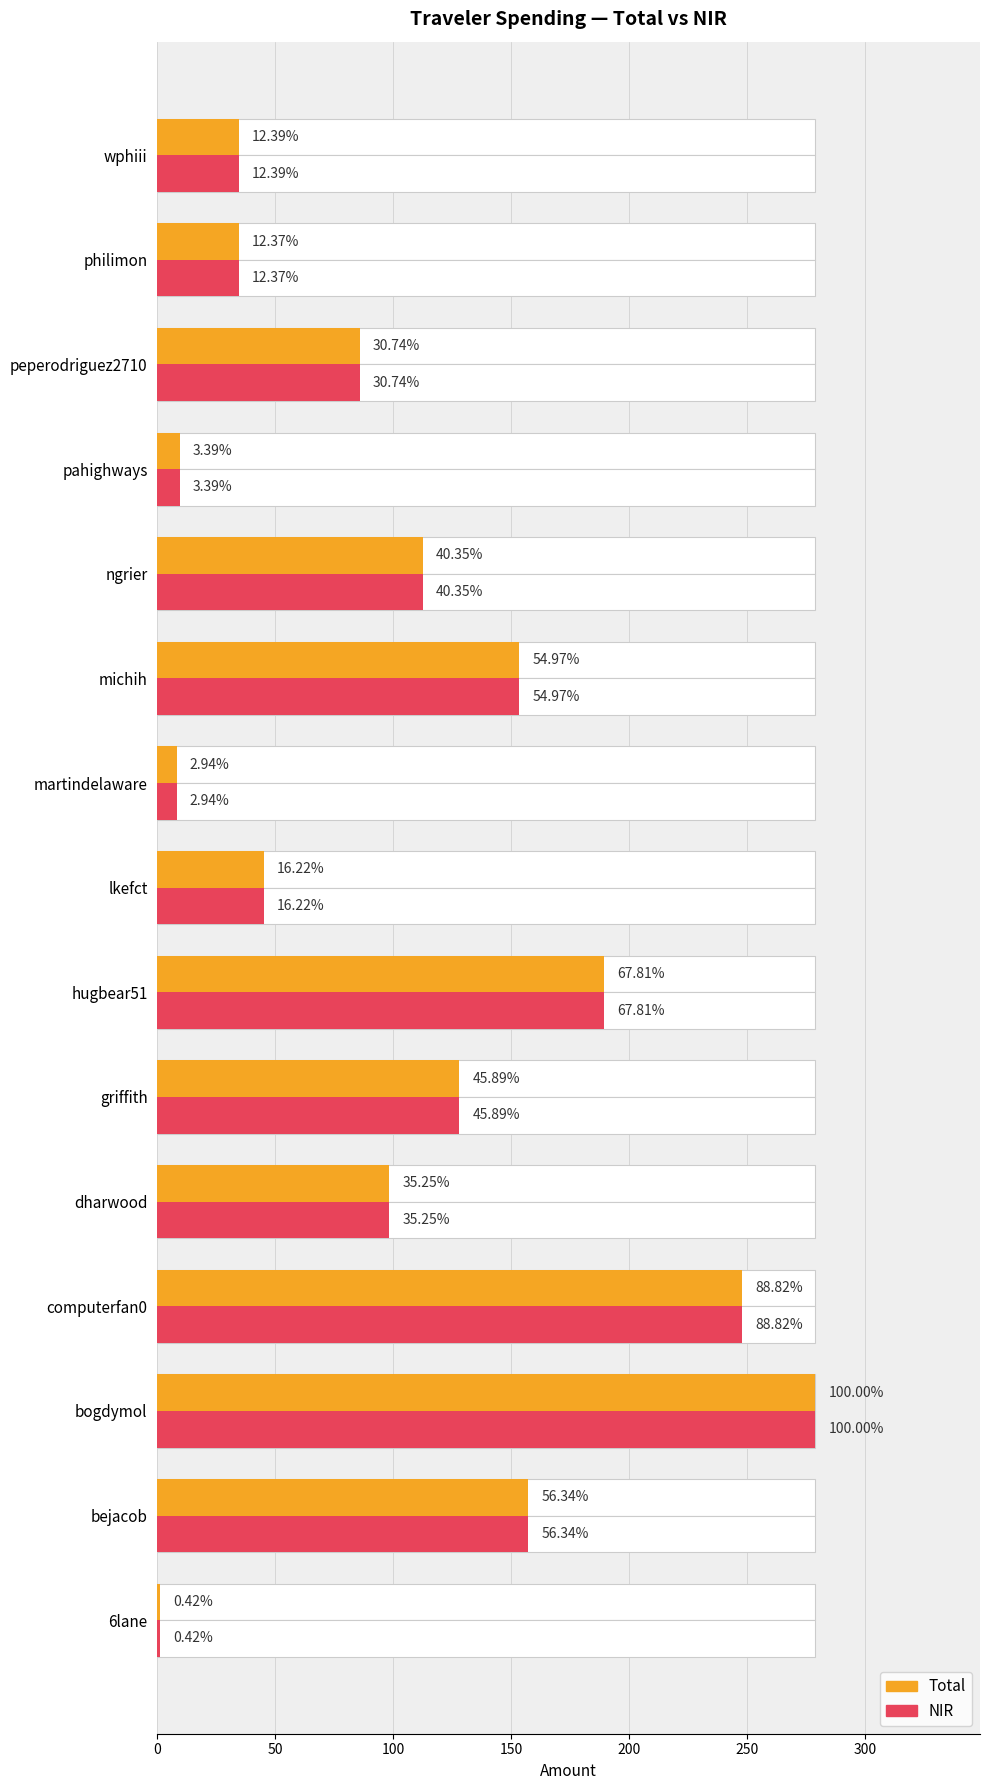

Reading left to right, what are all the values shown in this chart?

Total: 1.2	157.2	278.9	247.7	98.3	128.0	189.1	45.2	8.2	153.3	112.5	9.4	85.8	34.5	34.6
NIR: 1.2	157.2	278.9	247.7	98.3	128.0	189.1	45.2	8.2	153.3	112.5	9.4	85.8	34.5	34.6